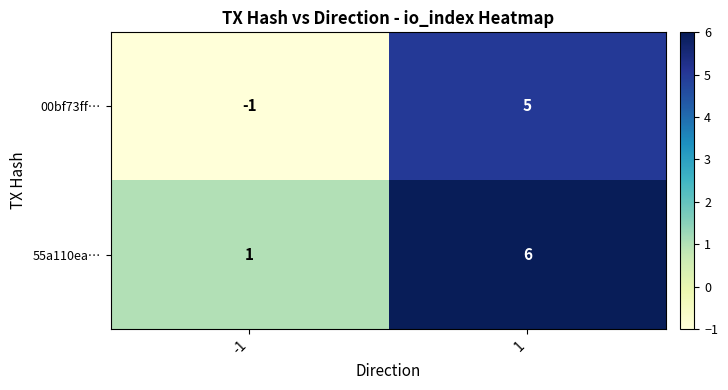

The 55a110ea… series shows 2 at -1. True or false?

False